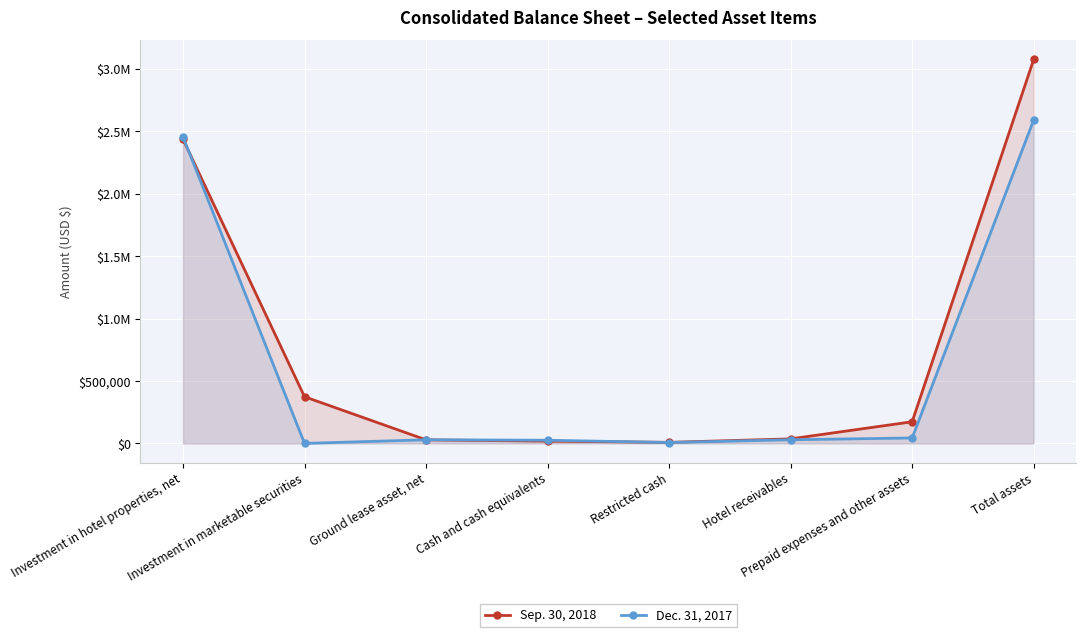

Which series has the widest spread of values?

Sep. 30, 2018